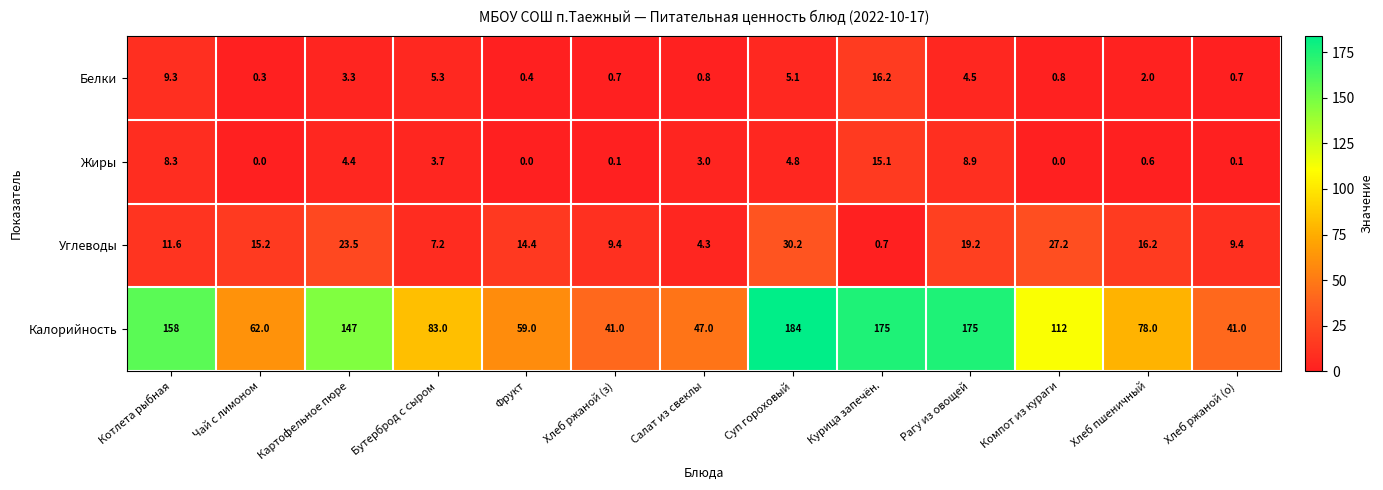

At which category is the sum across all series the highest?

Суп гороховый